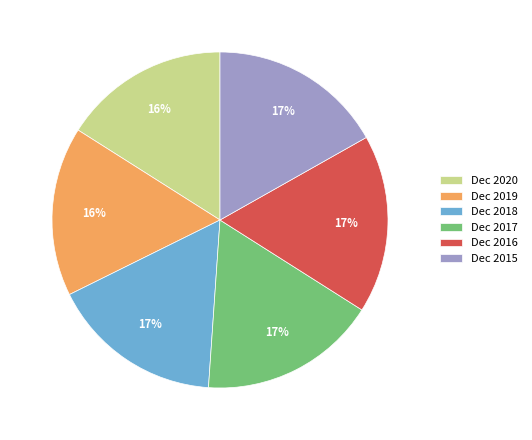

How many slices are in this pie chart?

6